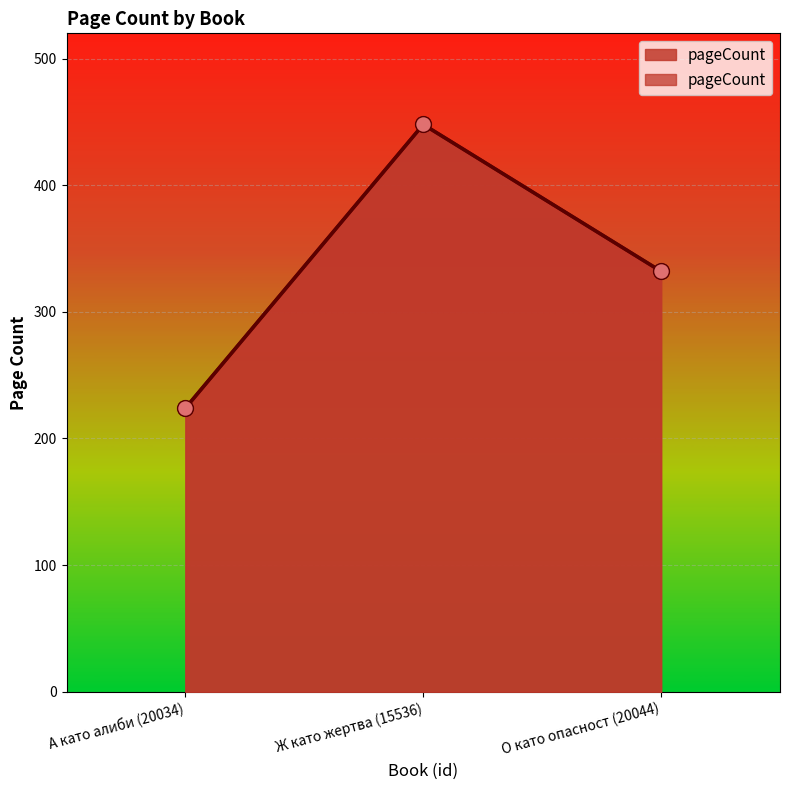

What is the change in value from А като алиби (20034) to Ж като жертва (15536)?

+224